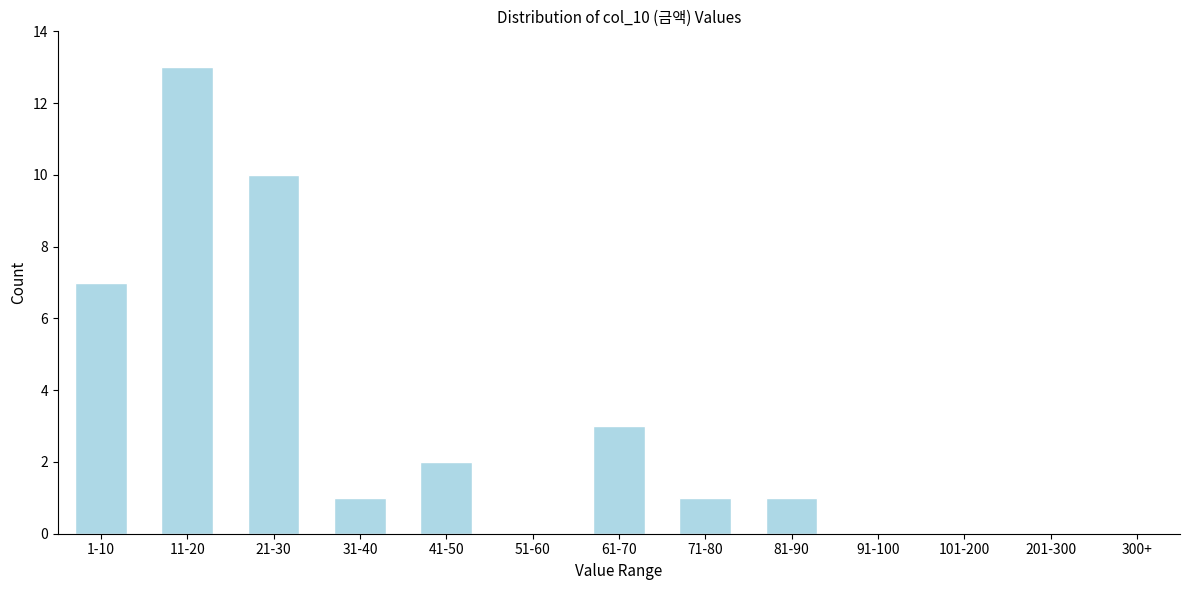

Reading right to left, transcribe all the data shown in this chart.

300+=0	201-300=0	101-200=0	91-100=0	81-90=1	71-80=1	61-70=3	51-60=0	41-50=2	31-40=1	21-30=10	11-20=13	1-10=7